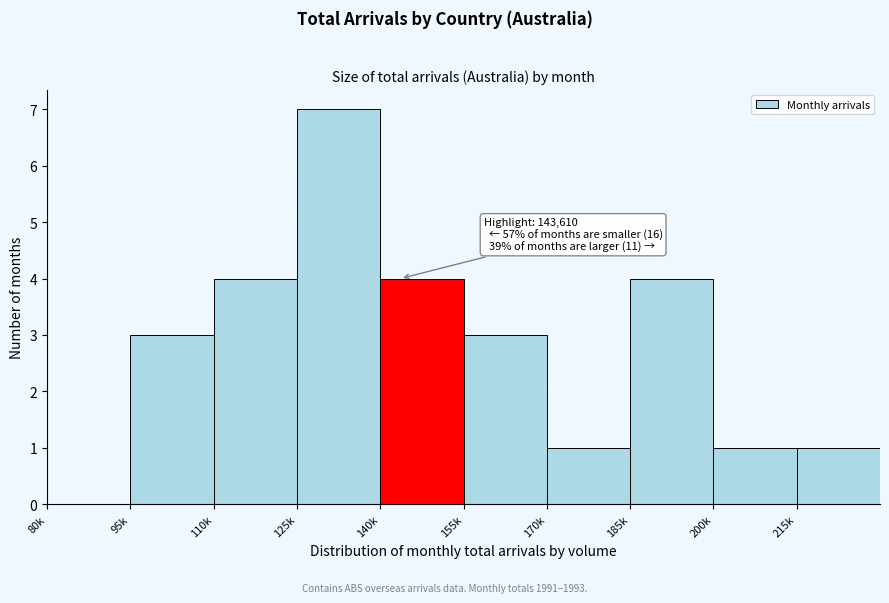

Reading right to left, what are all the values shown in this chart?

215k=1	200k=1	185k=4	170k=1	155k=3	140k=4	125k=7	110k=4	95k=3	80k=0